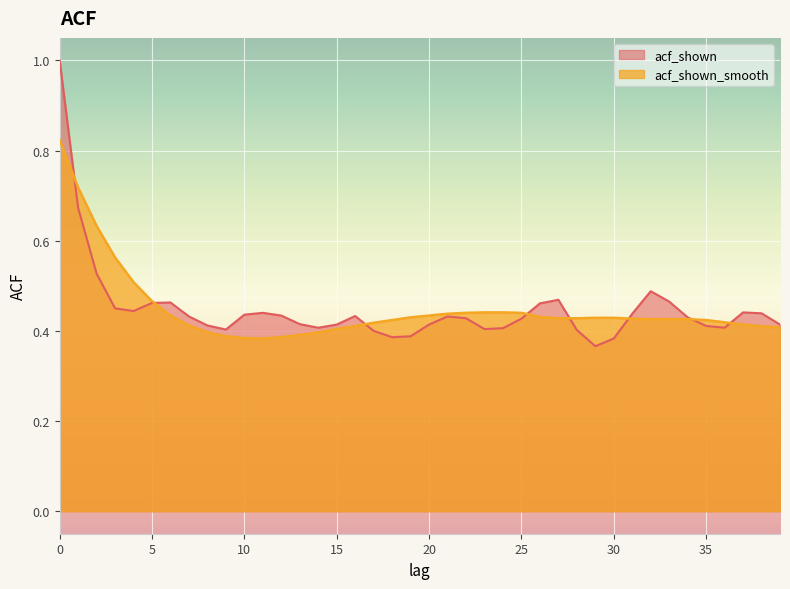

Between 31 and 20, which is larger?

31